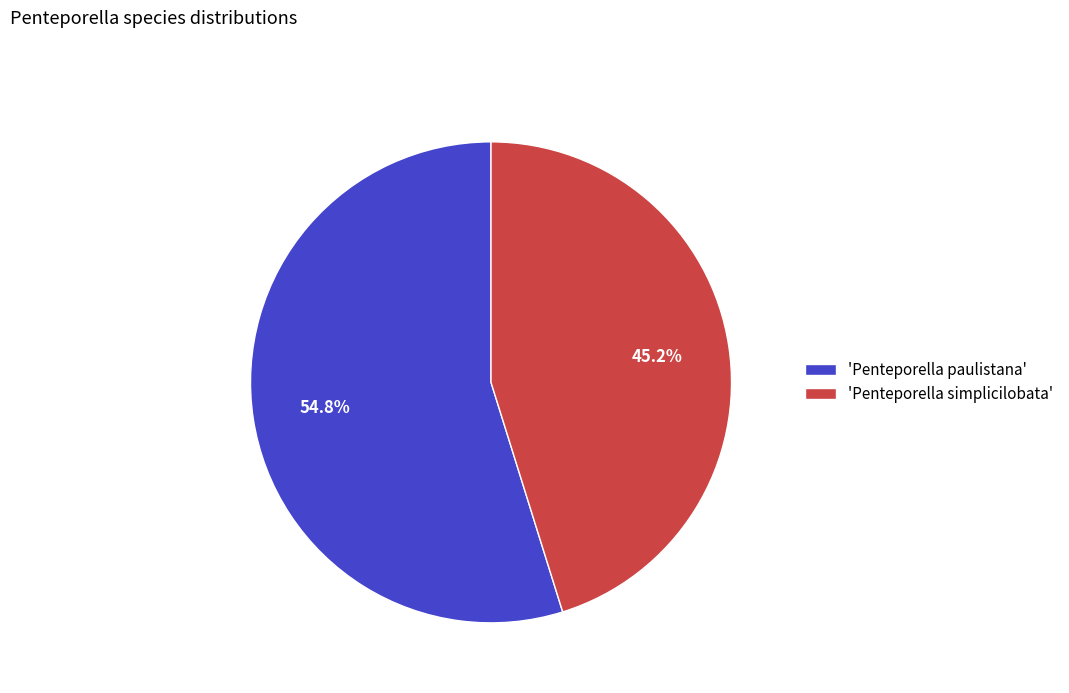

Which slice represents more than half of the pie?

'Penteporella paulistana'